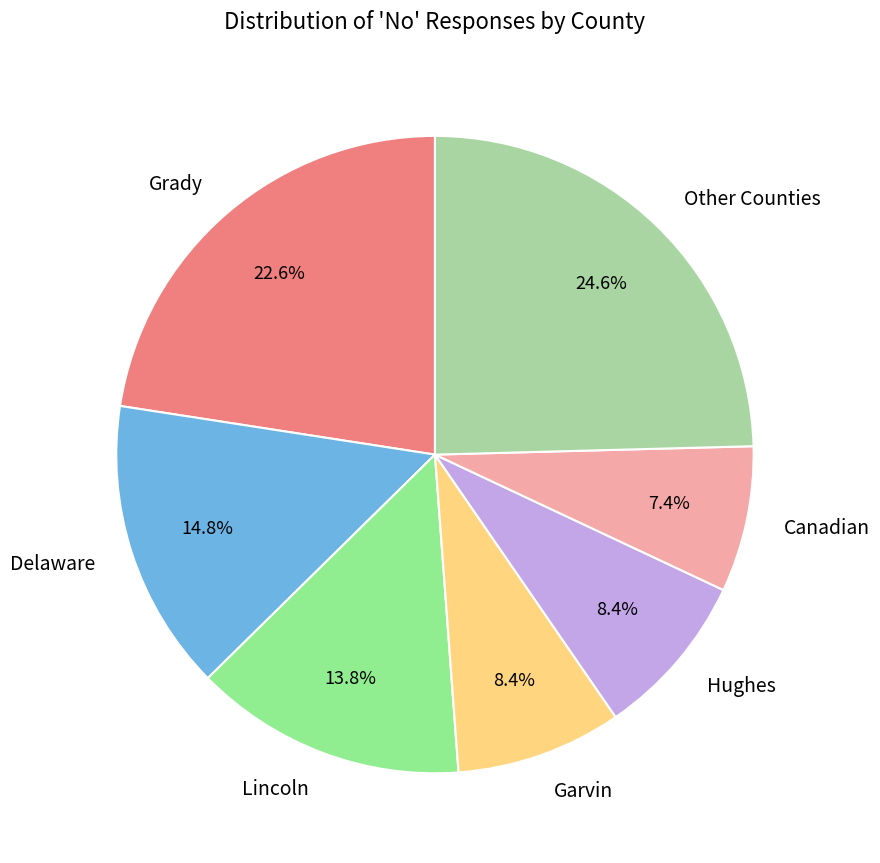

What is the smallest slice in the pie chart?

Canadian